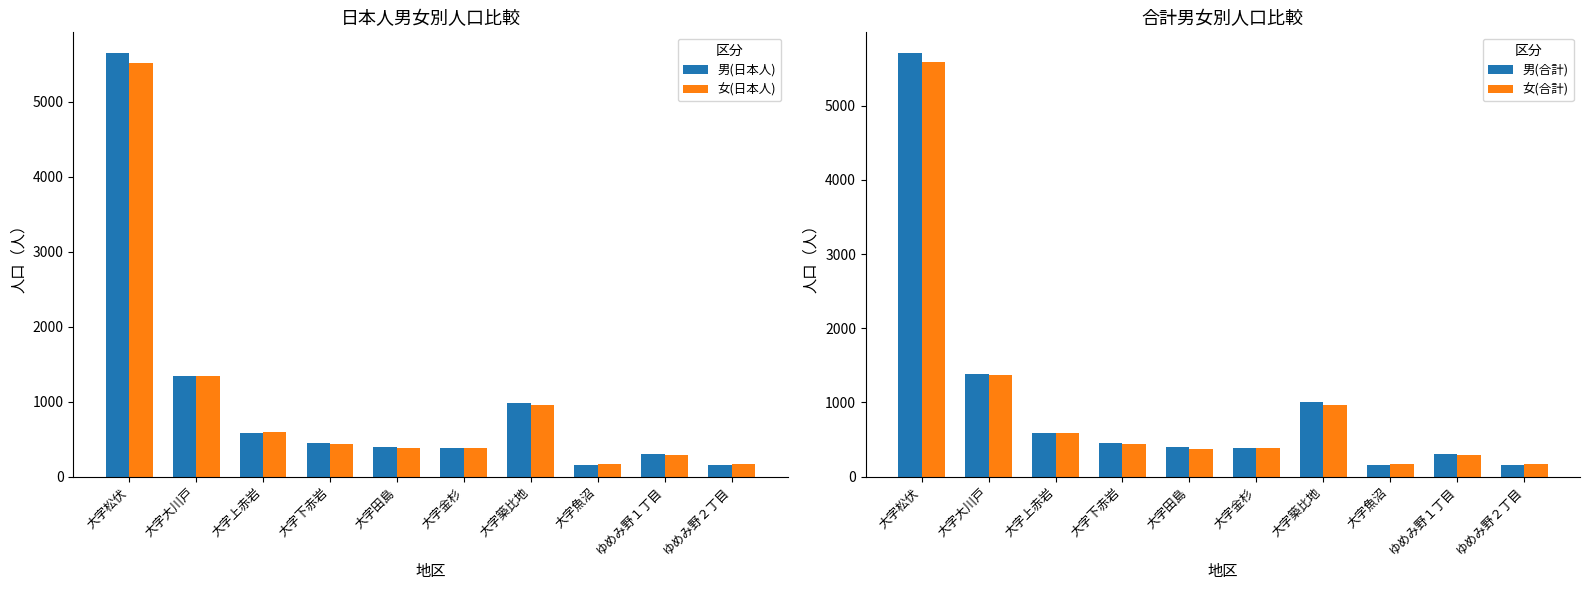

What is the difference between the maximum and second lowest values in the 女(日本人) series?

5345